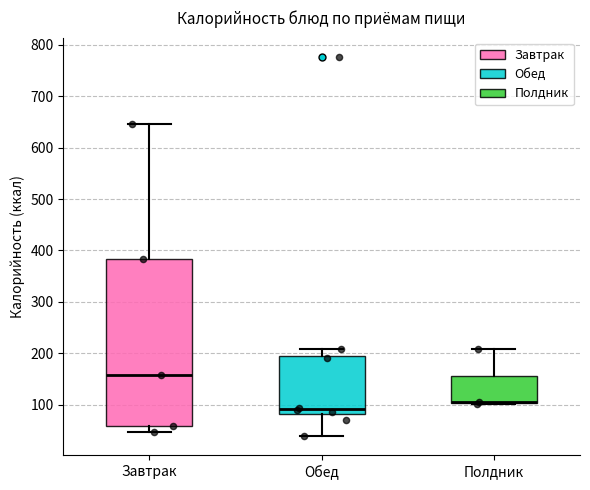

Which box is the tallest, from its lower edge to its upper edge?

Завтрак